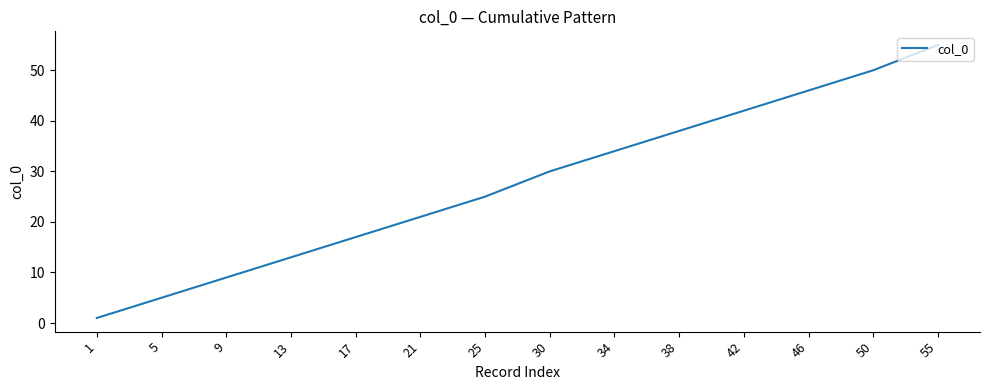

What is the greatest value displayed?

55